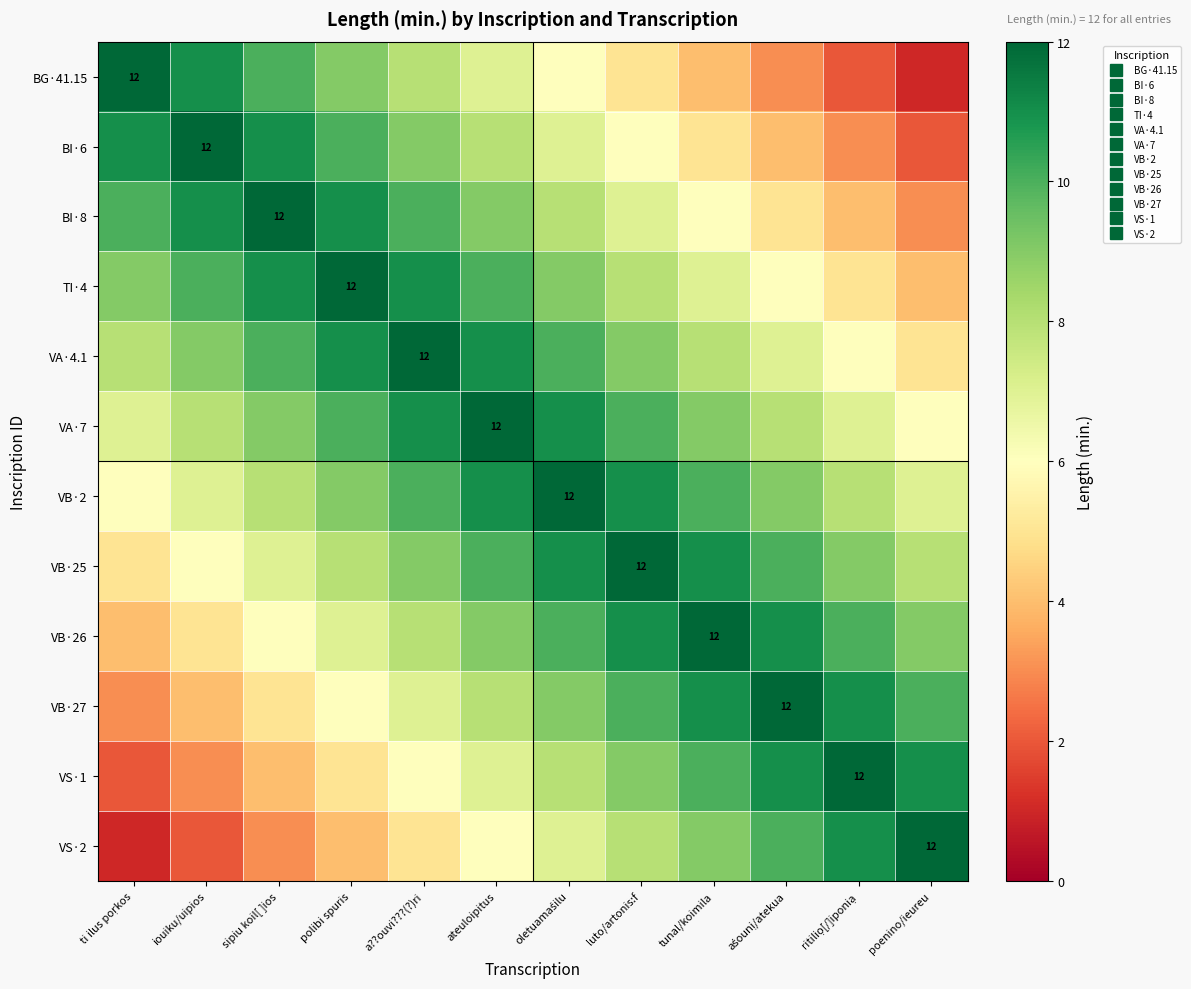

What is the difference between the VB·2 values at poenino/ieureu and luto/artonis:f?

4.0